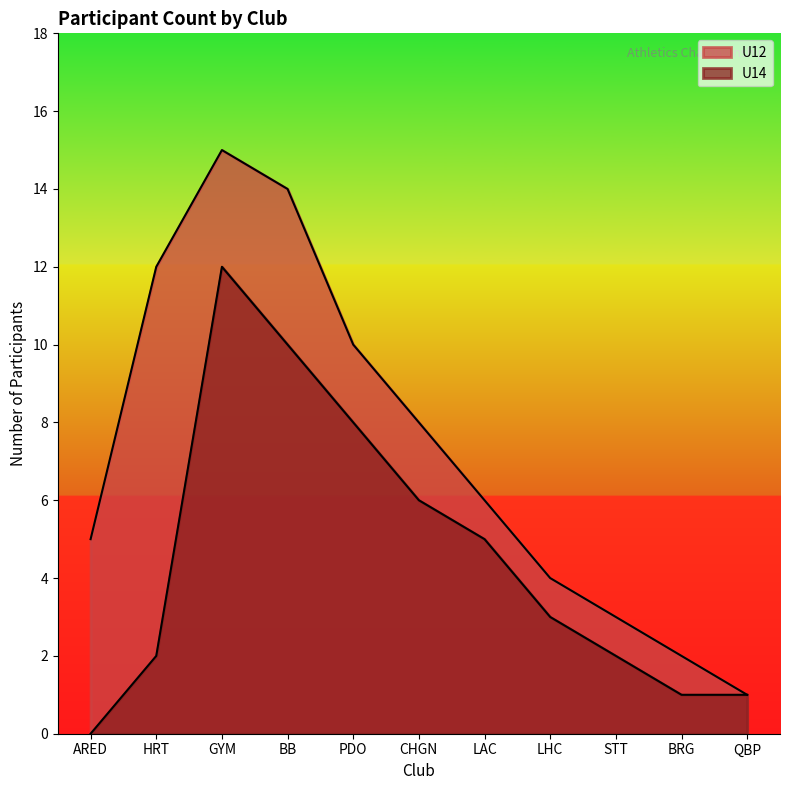

In U14, how many points are higher than both neighbors (excluding endpoints)?

1